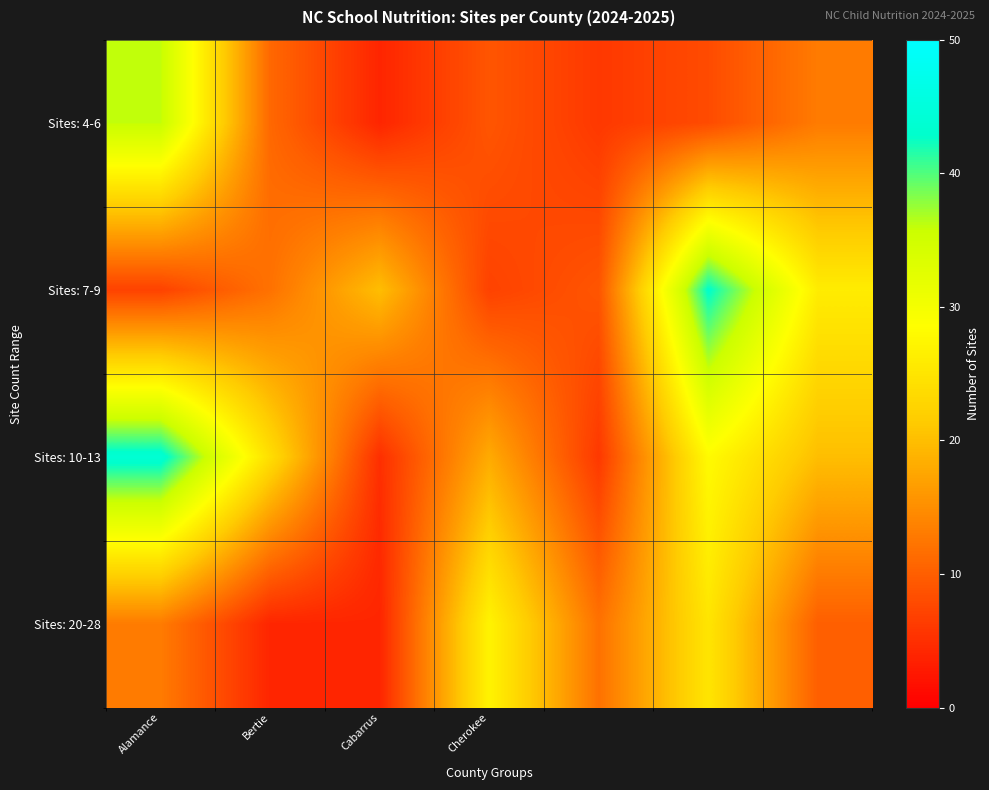

At which category is the sum across all series the highest?

5